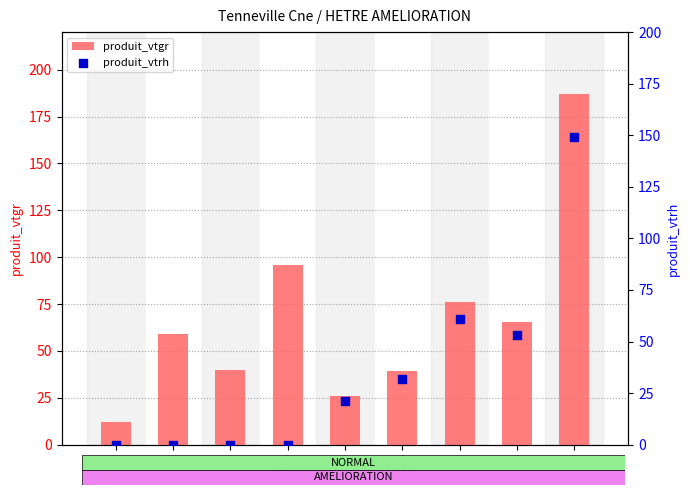

What are all the series names shown in the legend?

produit_vtgr, produit_vtrh